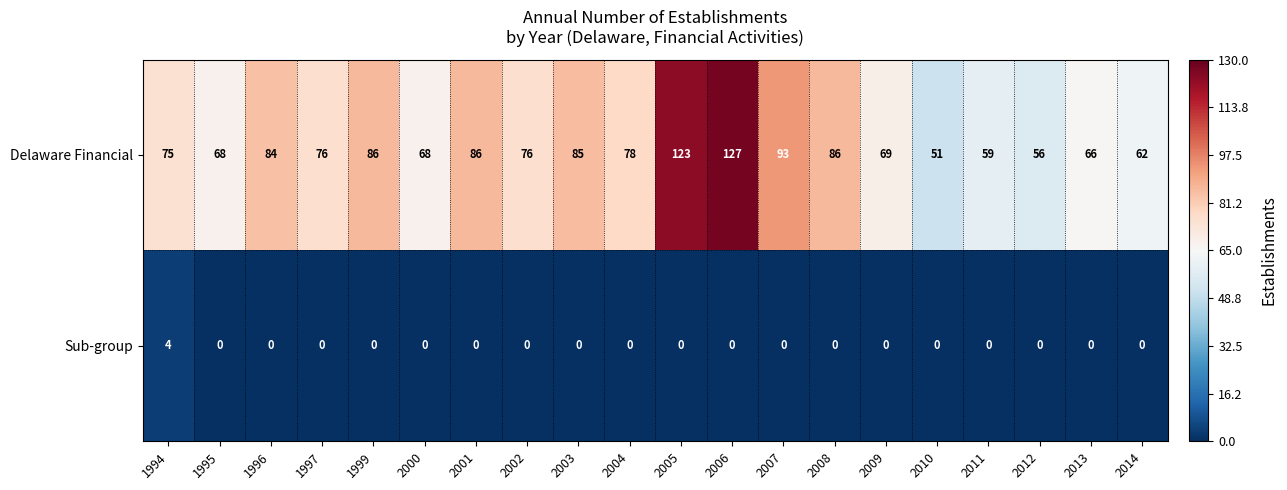

How many distinct data groups are displayed?

2